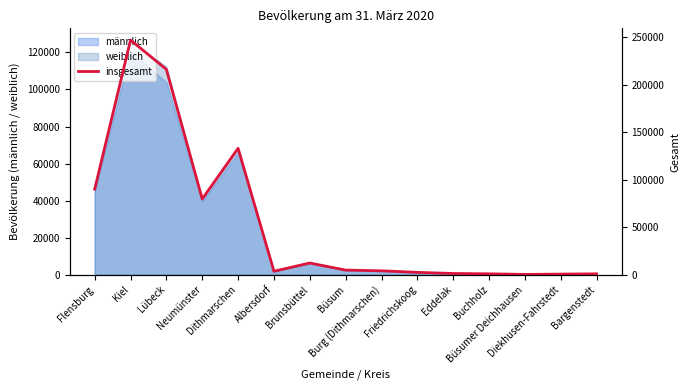

At which label does the data first exceed 4159?

Flensburg